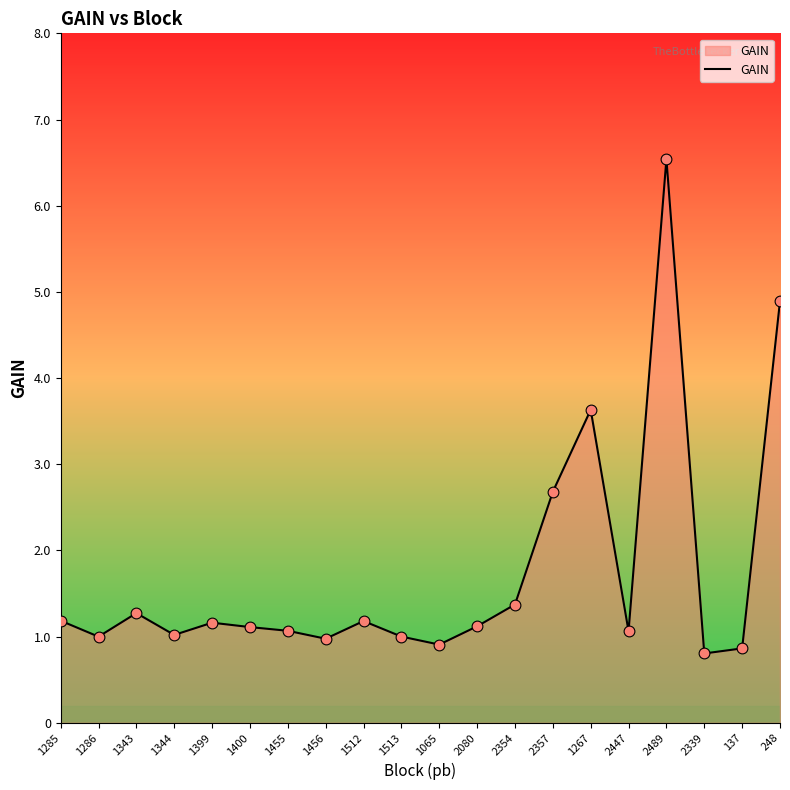

What is the ratio of the value at 1456 to the value at 1267?

0.3